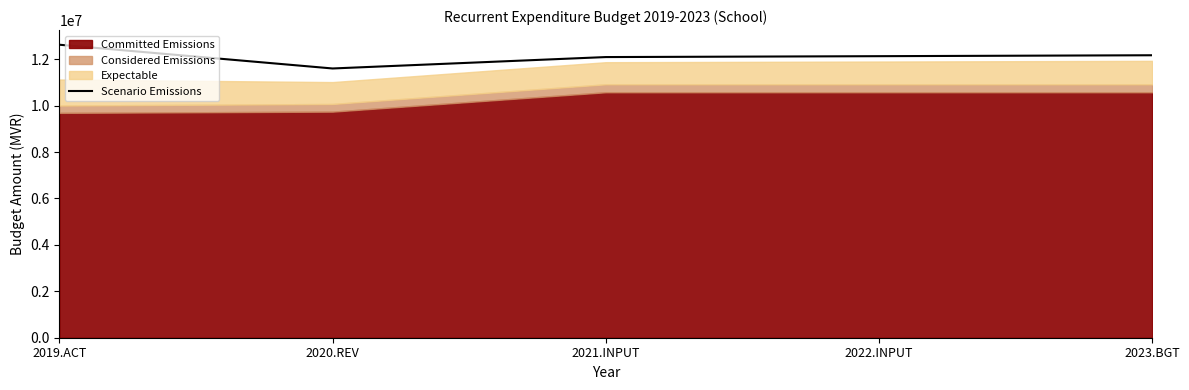

What is the maximum value shown in the chart?

12621130